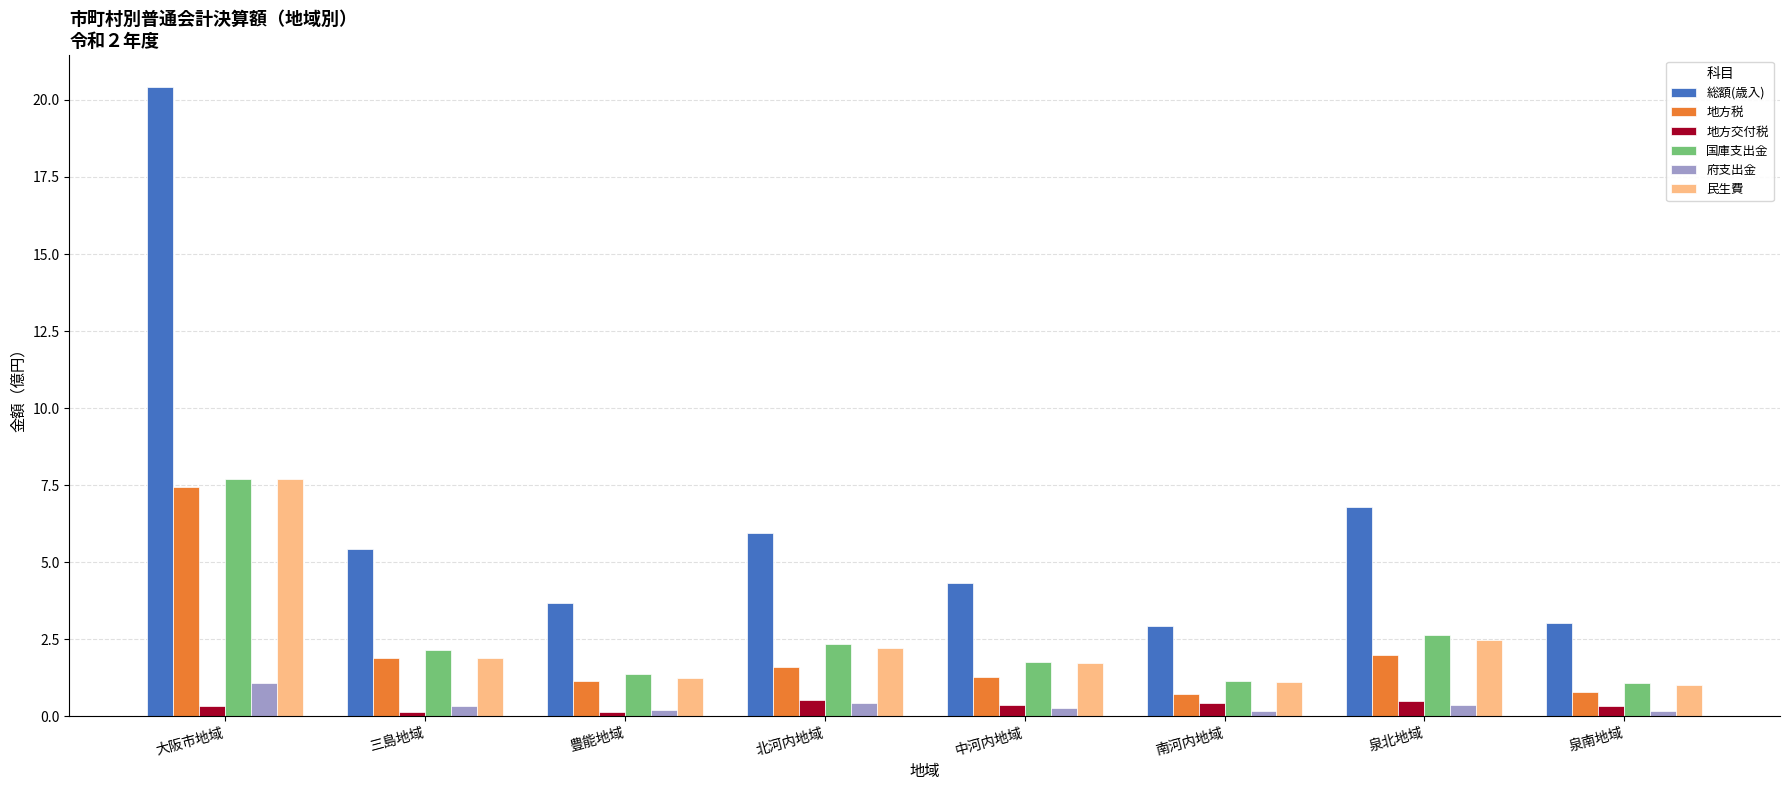

Which series has the largest range (max minus min)?

総額(歳入)